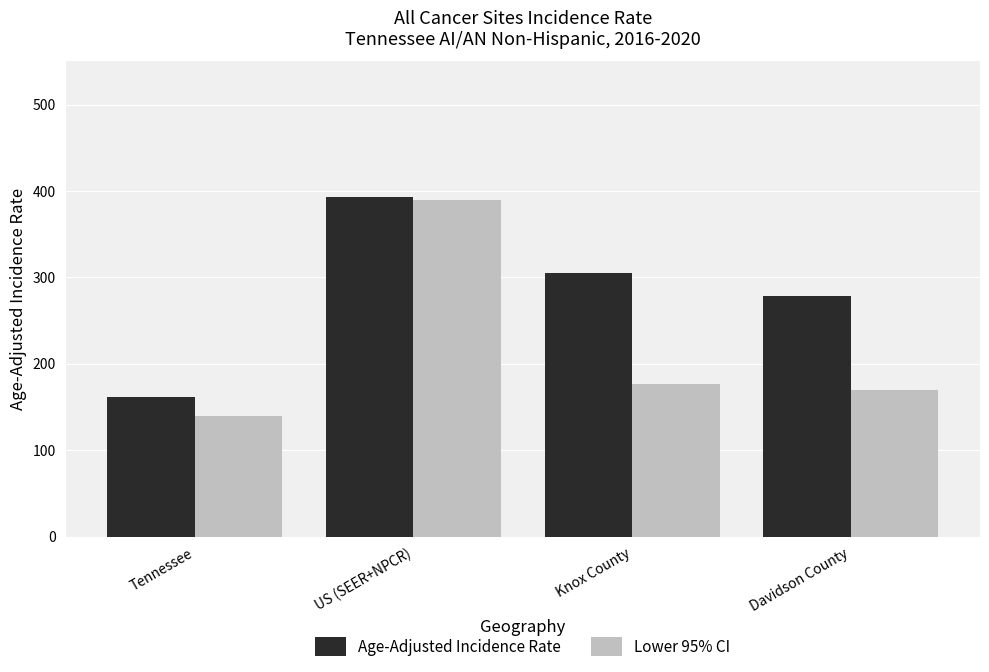

At Davidson County, list the series in order from largest to smallest.

Age-Adjusted Incidence Rate, Lower 95% CI